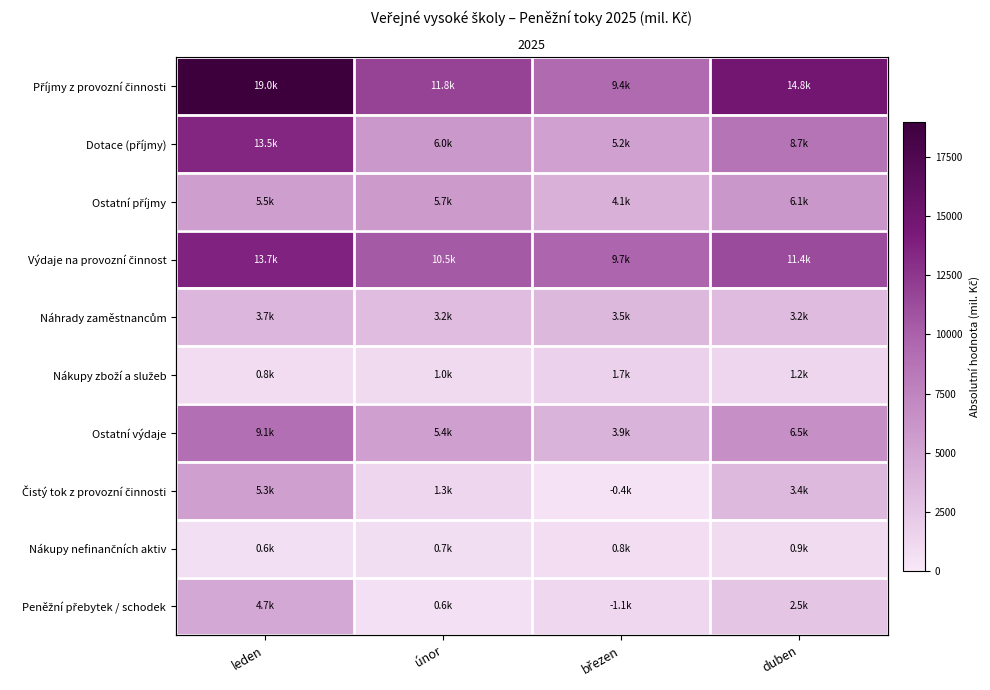

What is the sum of the Ostatní příjmy values at duben and únor?

11823.7